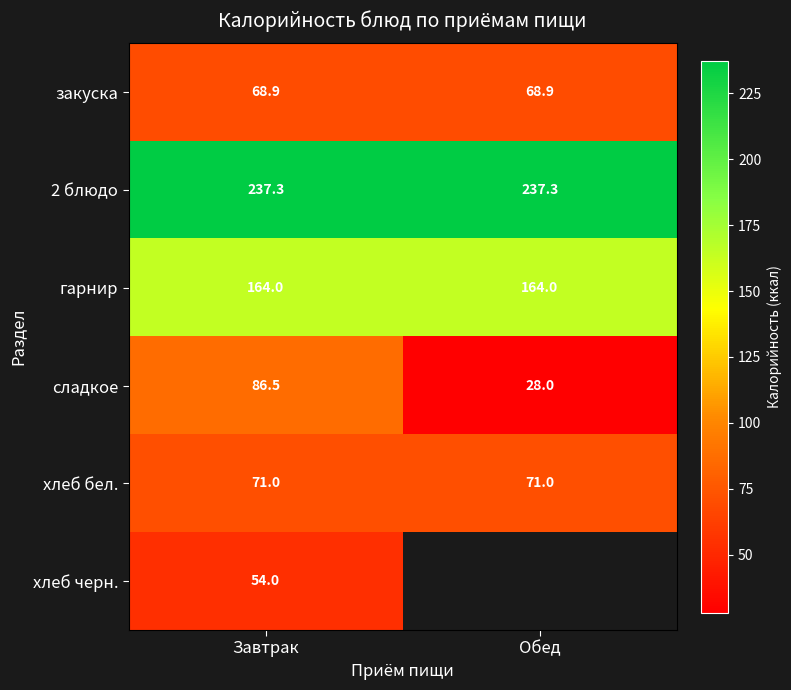

Is the value of сладкое at Завтрак greater than the value of гарнир at Завтрак?

No